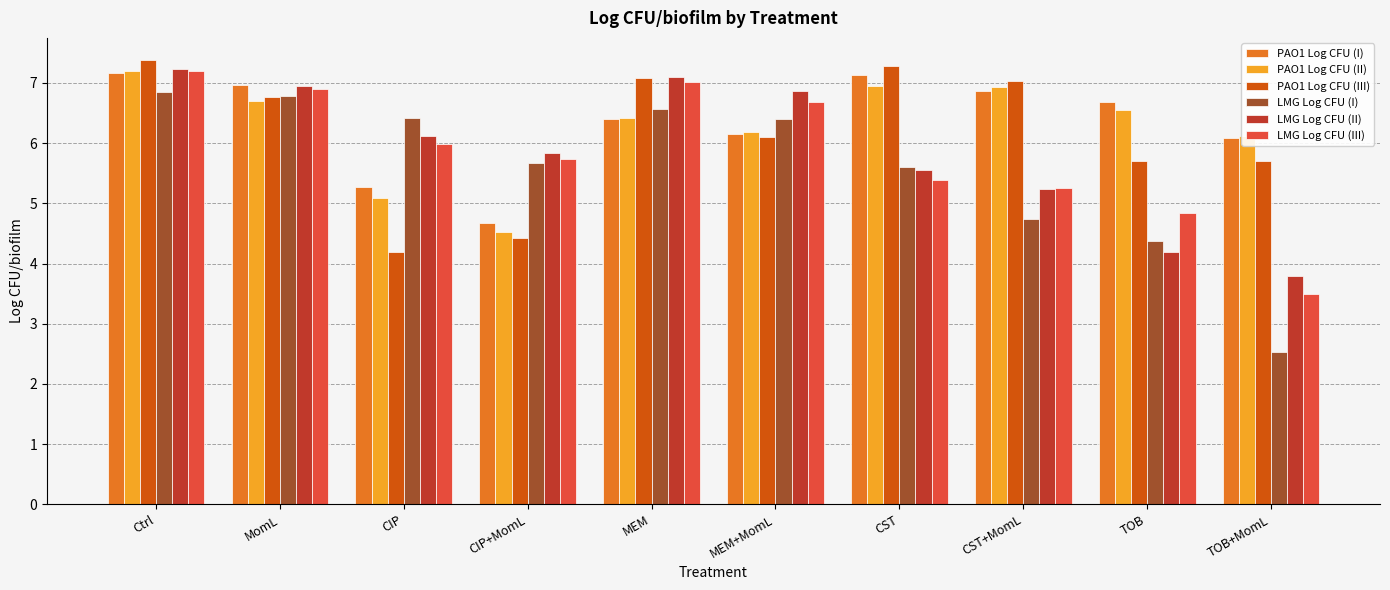

What is the approximate value of PAO1 Log CFU (I) at Ctrl?

7.2